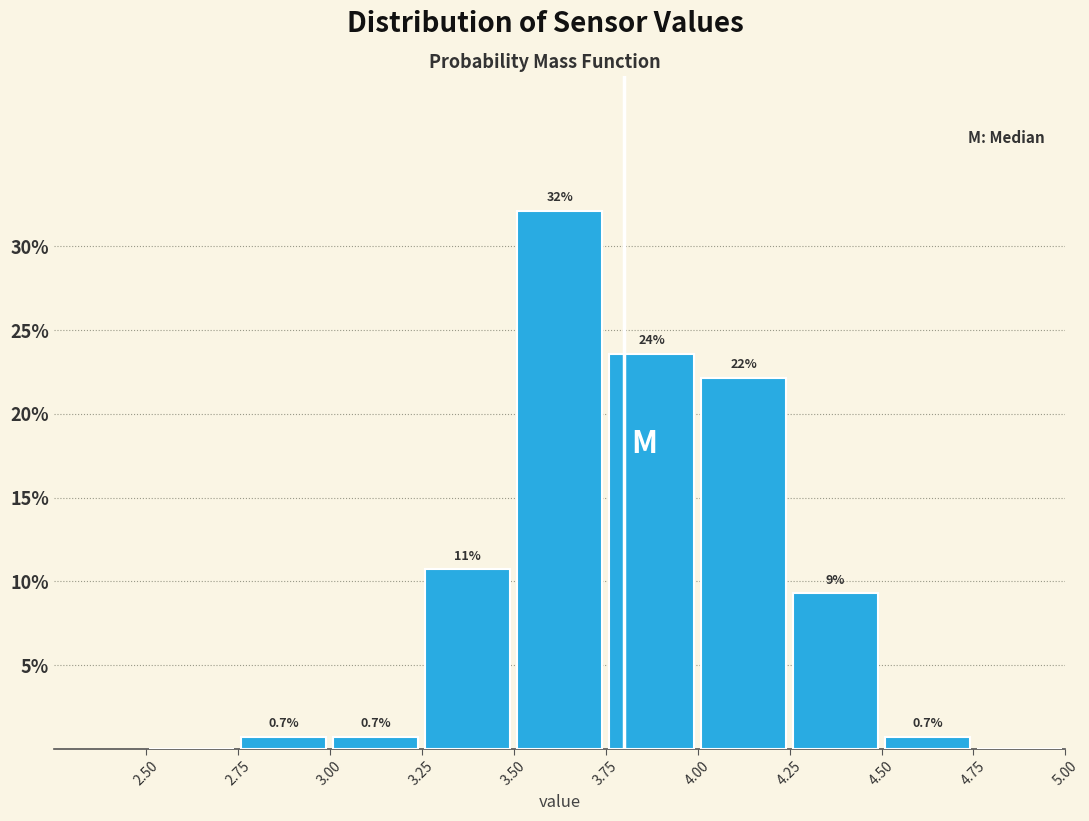

Over which range of the x-axis is the bar tallest?

3.50 to 3.75